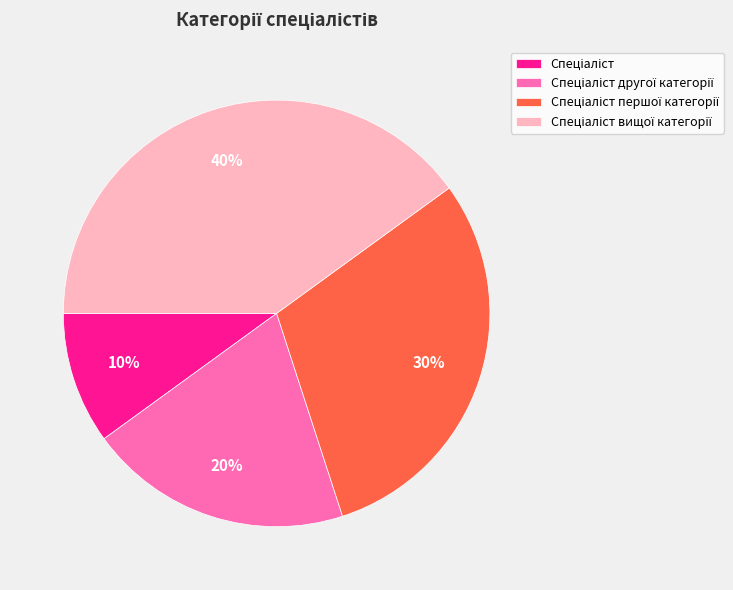

Is there any slice that represents more than half of the pie?

No